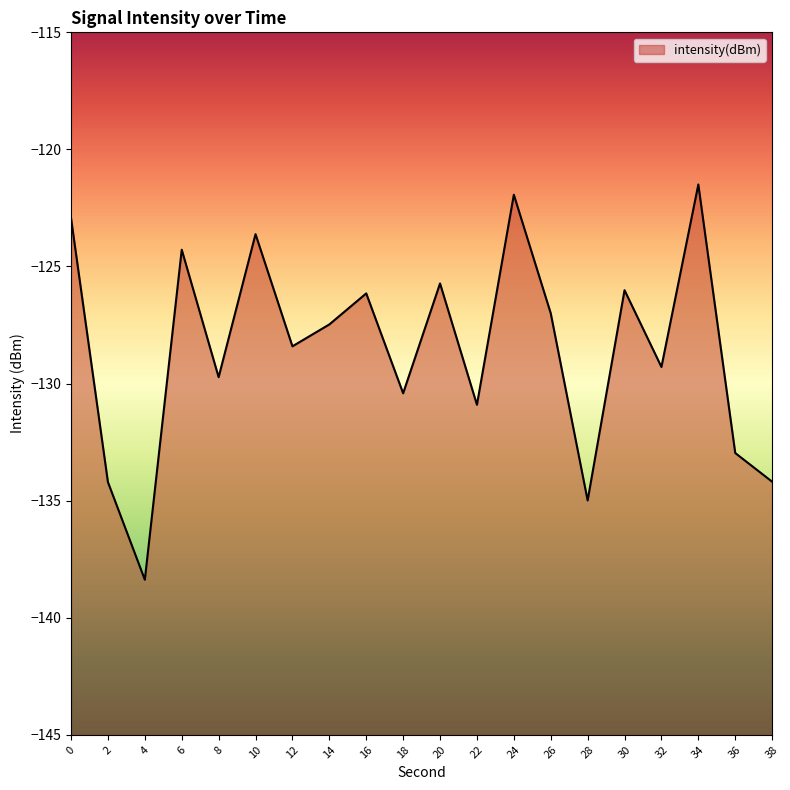

What is the difference between the second highest and second lowest values?

13.1